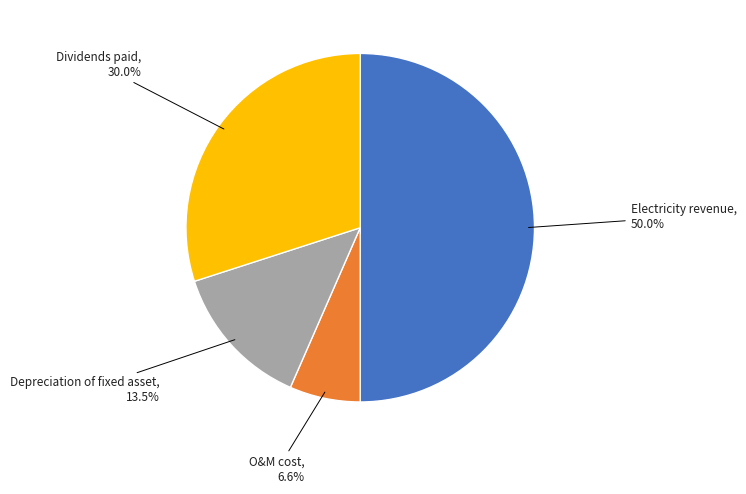

What is the ratio of the value at Electricity revenue to the value at Dividends paid?

1.7